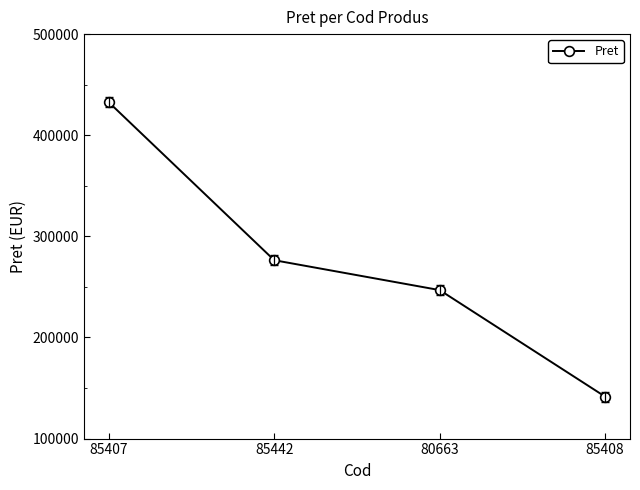

What value does the data have at 80663, to the nearest 50?

246850